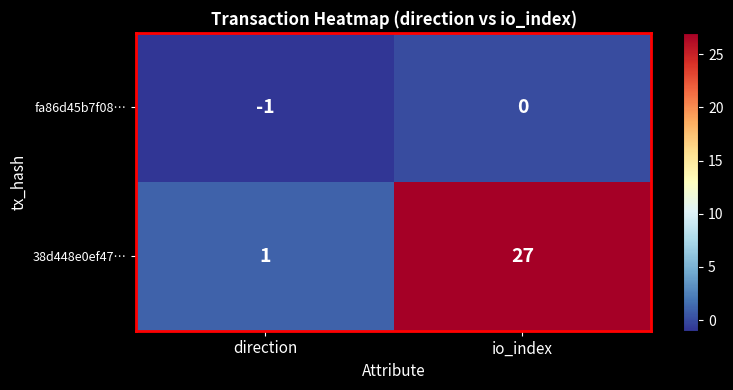

What is the difference between the highest and lowest values at io_index?

27